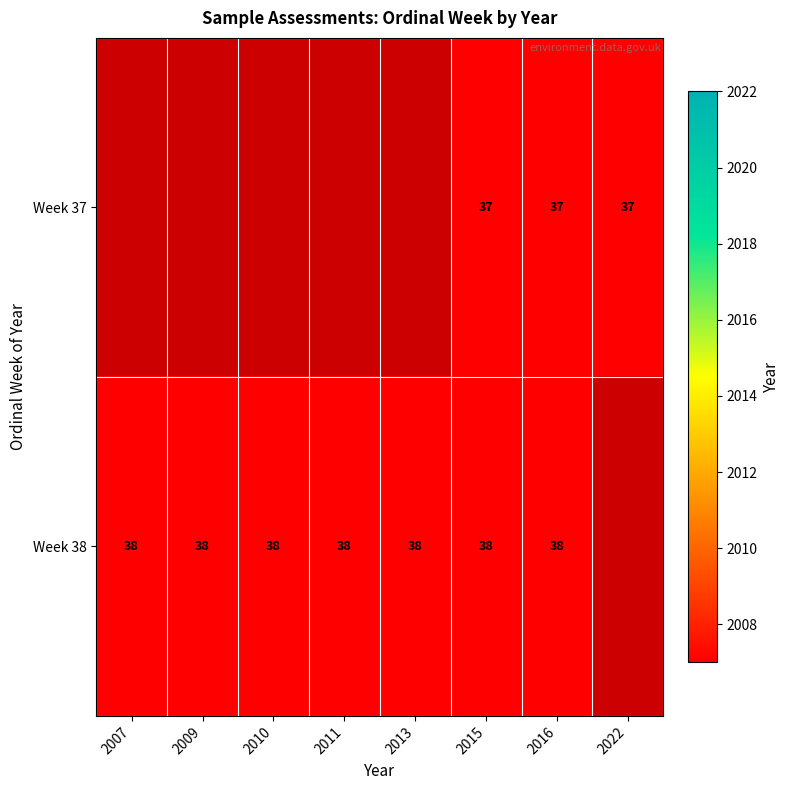

Count the number of categories in the chart.

8